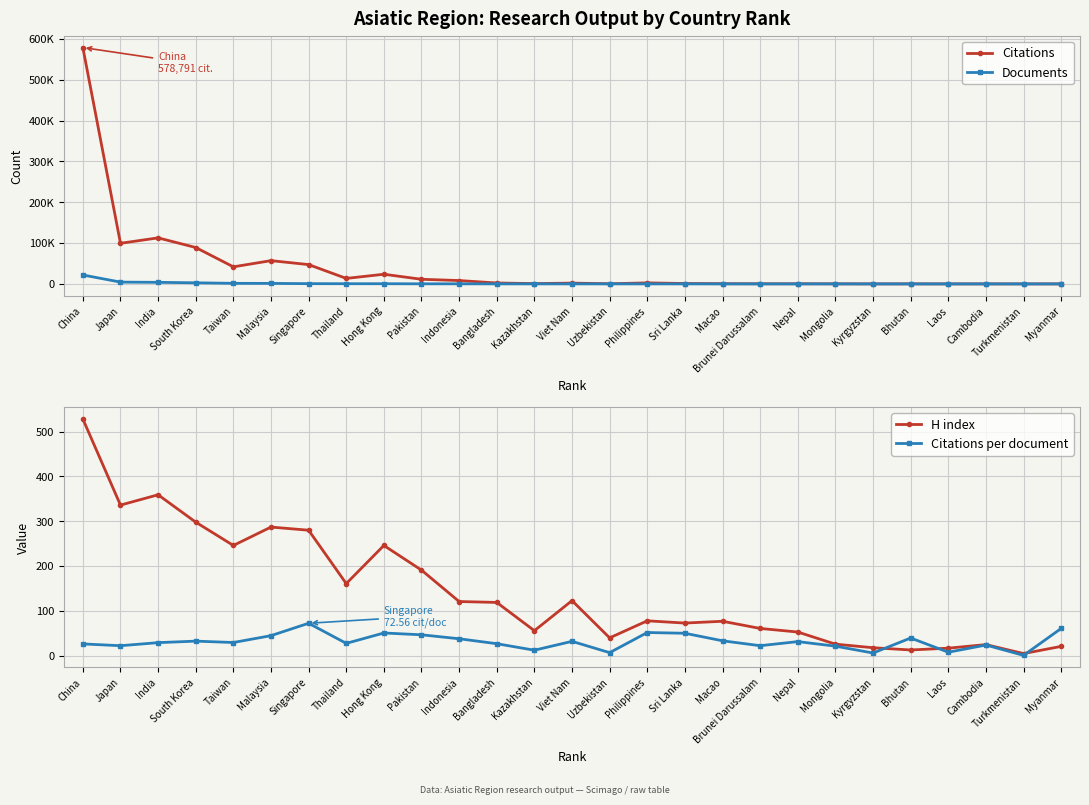

What is the label of the 11th point from the left?

Indonesia